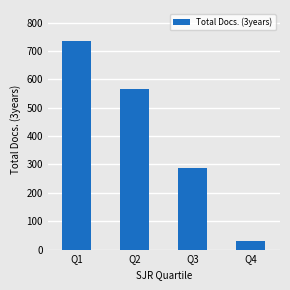

Read the value at Q1, to the nearest 50.

750